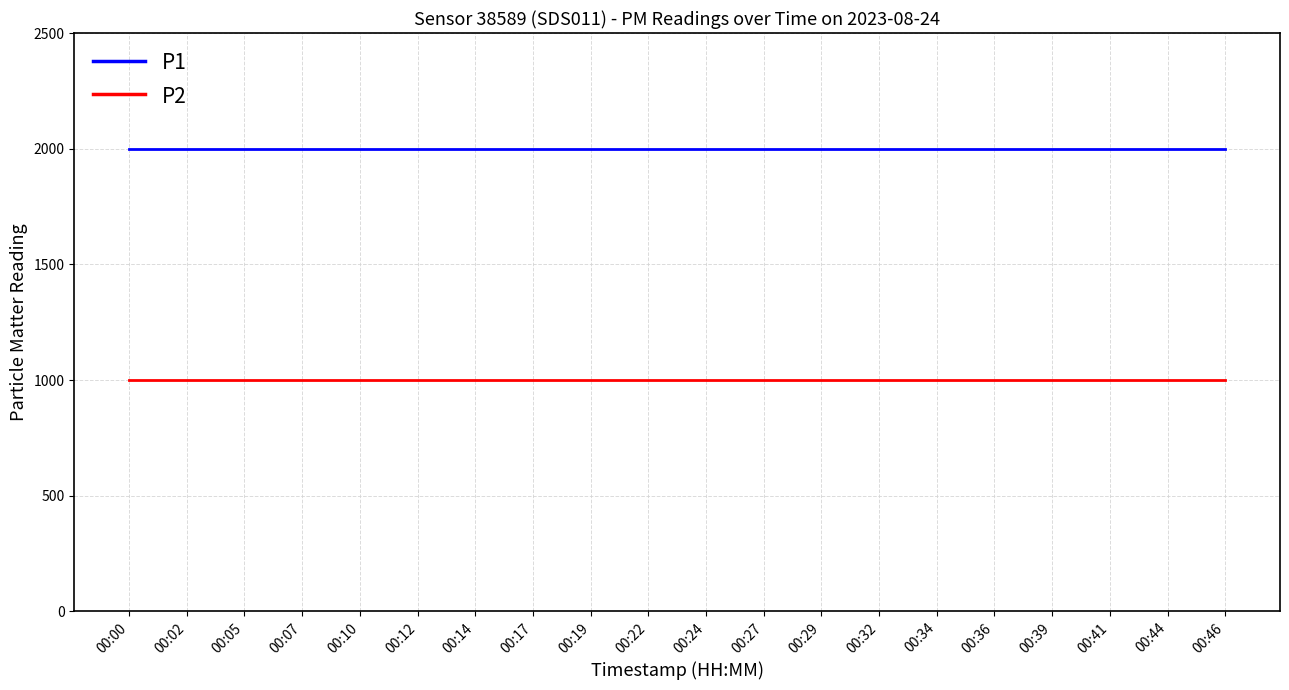

What is the difference between the highest and lowest values at 00:32?

1000.0